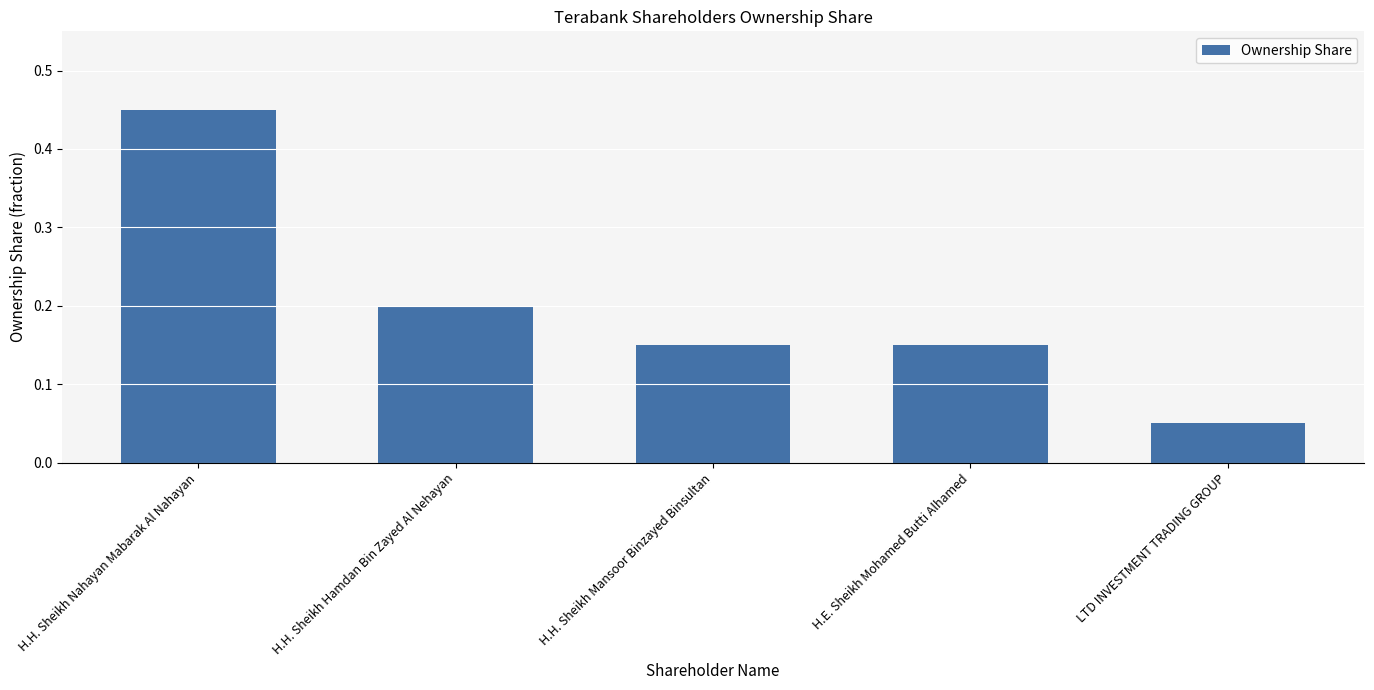

Which label corresponds to the smallest value in the chart?

LTD INVESTMENT TRADING GROUP